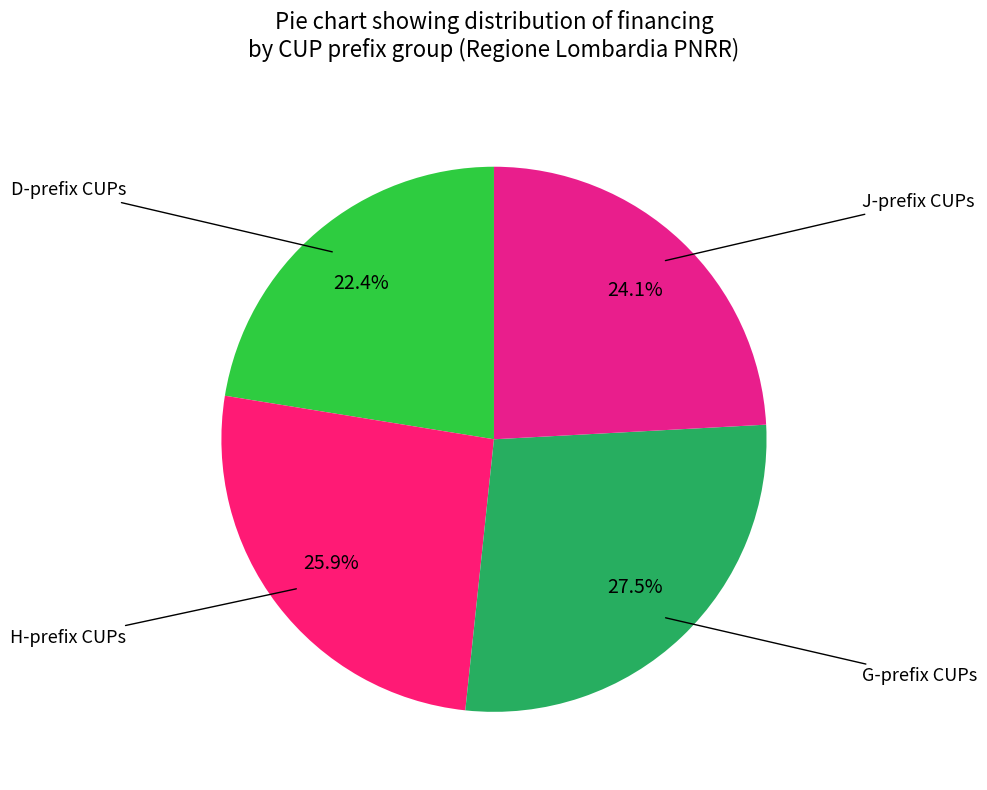

How many segments does this pie chart have?

4